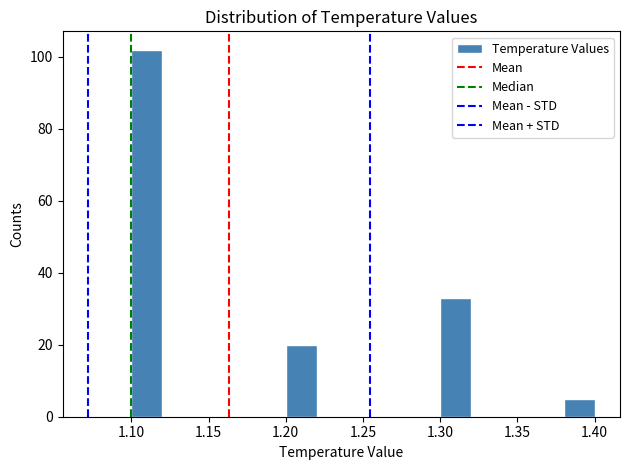

Reading left to right, list every bar in this chart as the range it spans on the x-axis followed by its height. The values are not printed on the chart, so give them approximately, as read against the axis.

1.10 to 1.12: 102
1.12 to 1.14: 0
1.14 to 1.16: 0
1.16 to 1.18: 0
1.18 to 1.20: 0
1.20 to 1.22: 20
1.22 to 1.24: 0
1.24 to 1.26: 0
1.26 to 1.28: 0
1.28 to 1.30: 0
1.30 to 1.32: 34
1.32 to 1.34: 0
1.34 to 1.36: 0
1.36 to 1.38: 0
1.38 to 1.40: 6